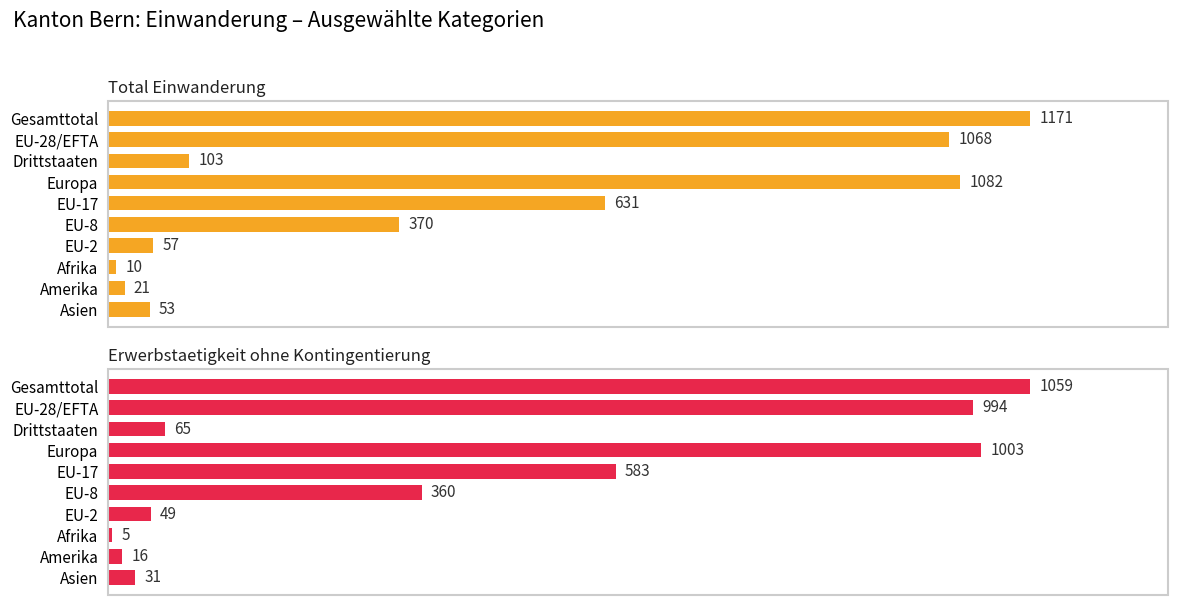

Which series has the widest spread of values?

Total Einwanderung